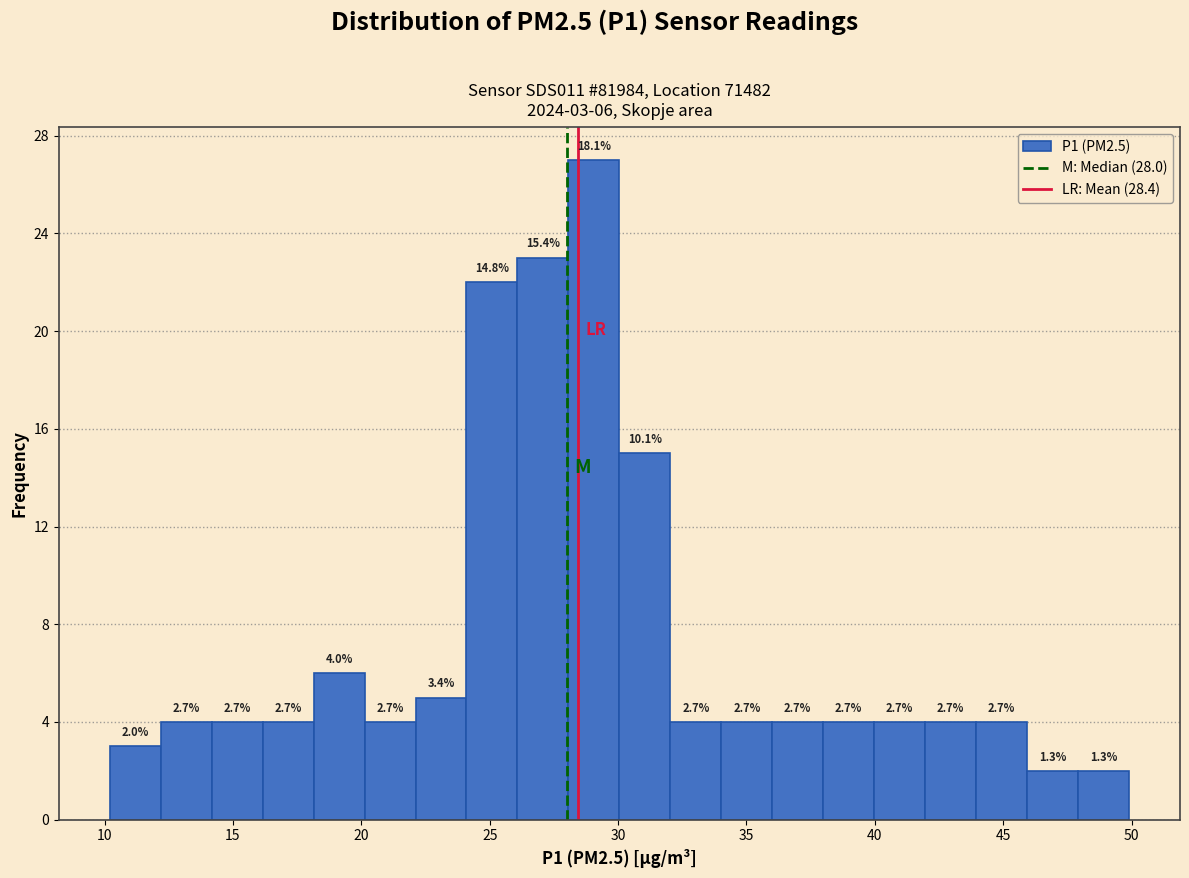

Read against the x-axis, roughly where is the centre of the tallest bar?

29.0